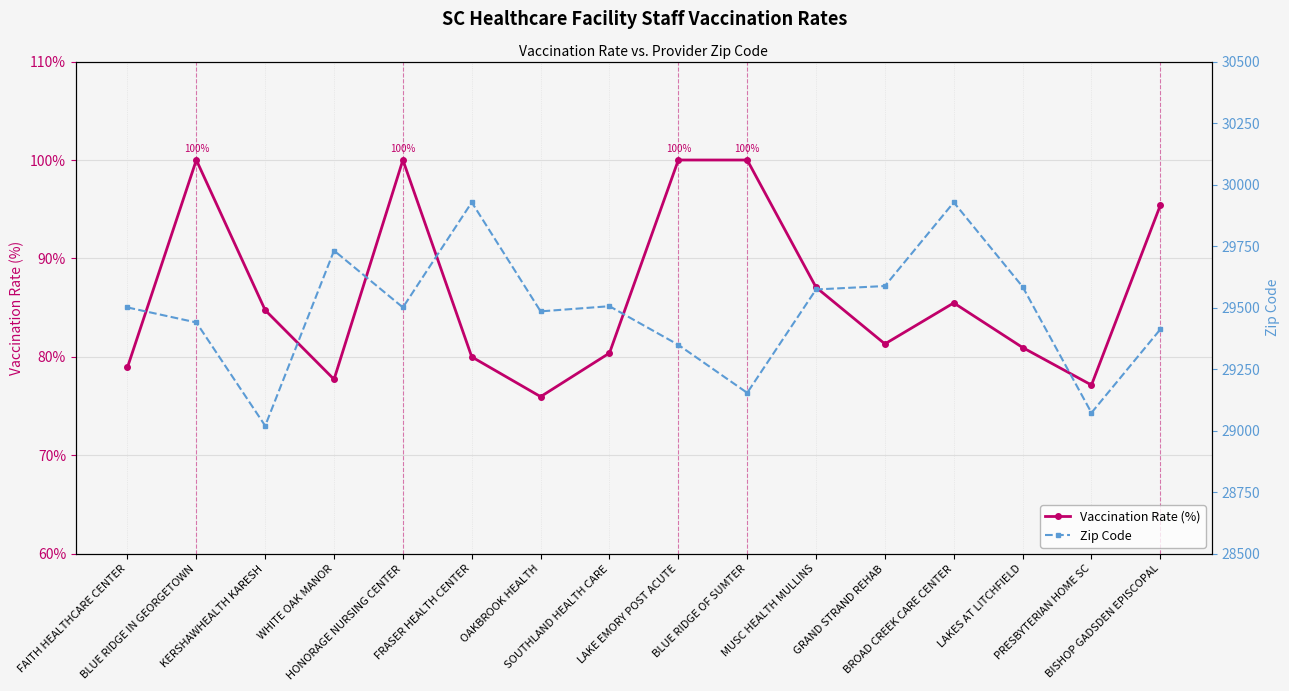

The value of Zip Code at OAKBROOK HEALTH is 47550.6. True or false?

False